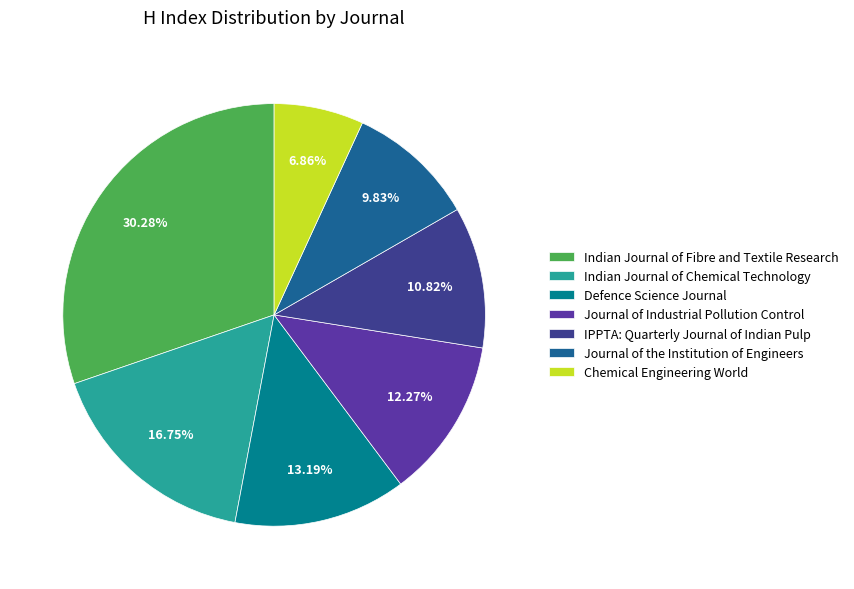

Does any single category account for the majority?

No